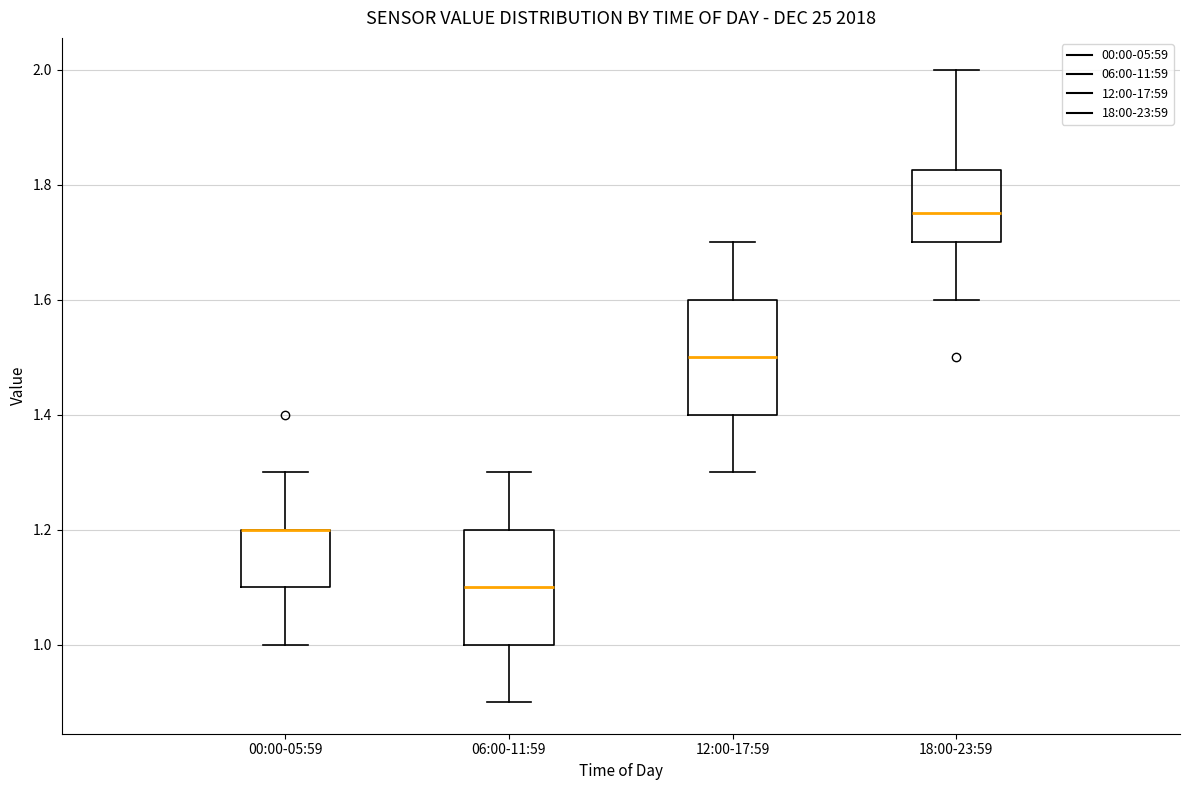

Reading left to right, transcribe this box plot: for each box, give where its median line is, the range the box spans, and where its two whiskers end, as read against the y-axis. The values are not printed on the chart, so give them approximately, as read against the axis.

00:00-05:59: median 1.20 (drawn on the box's upper edge), box 1.10 to 1.20, whiskers 1.00 to 1.30
06:00-11:59: median 1.10, box 1.00 to 1.20, whiskers 0.90 to 1.30
12:00-17:59: median 1.50, box 1.40 to 1.60, whiskers 1.30 to 1.70
18:00-23:59: median 1.76, box 1.70 to 1.82, whiskers 1.60 to 2.00